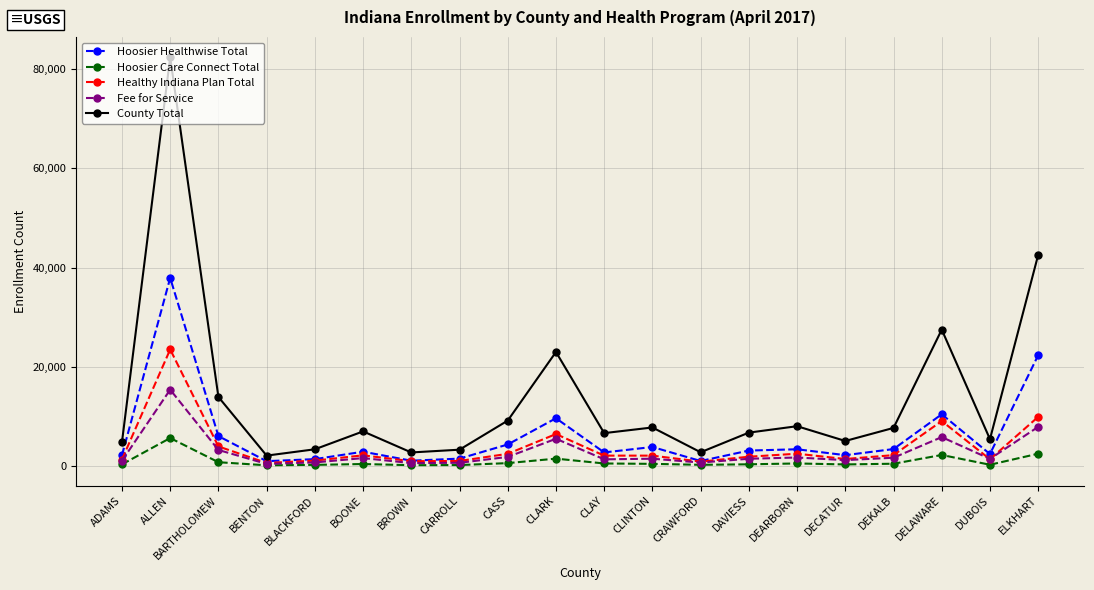

Which series has the widest spread of values?

County Total